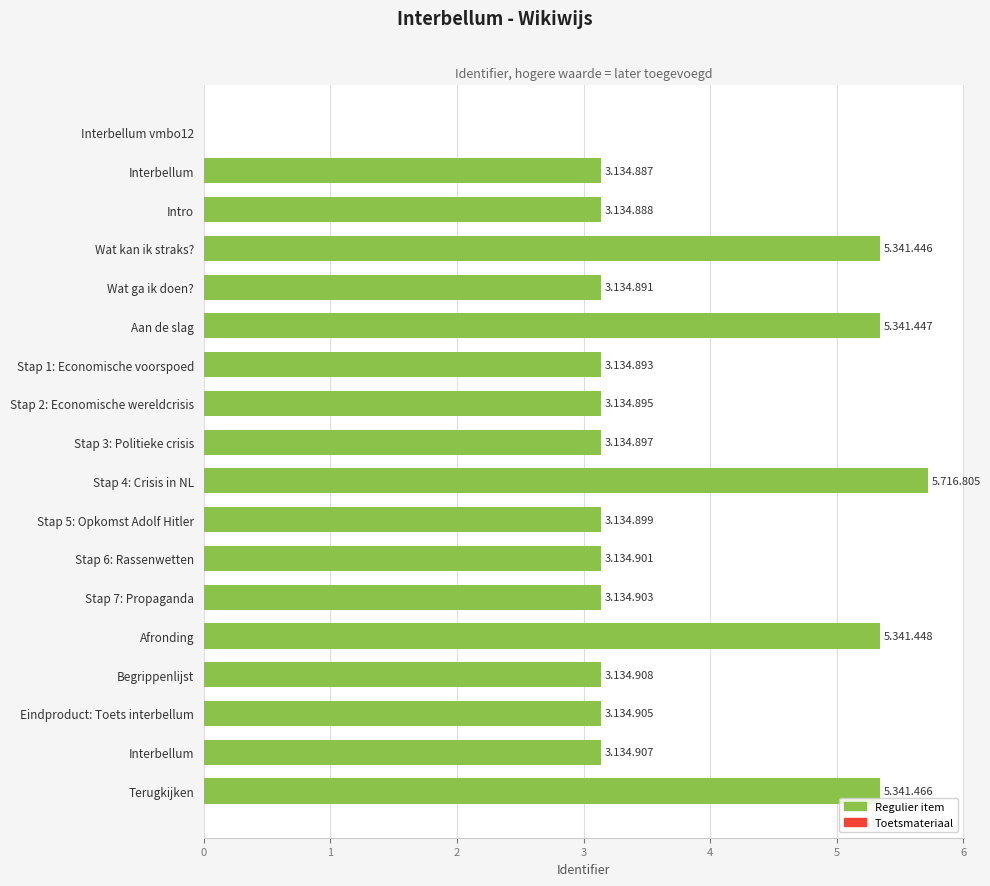

List the labels in order of value, largest first.

Stap 4: Crisis in NL, Terugkijken, Afronding, Aan de slag, Wat kan ik straks?, Begrippenlijst, Interbellum, Eindproduct: Toets interbellum, Stap 7: Propaganda, Stap 6: Rassenwetten, Stap 5: Opkomst Adolf Hitler, Stap 3: Politieke crisis, Stap 2: Economische wereldcrisis, Stap 1: Economische voorspoed, Wat ga ik doen?, Intro, Interbellum, Interbellum vmbo12